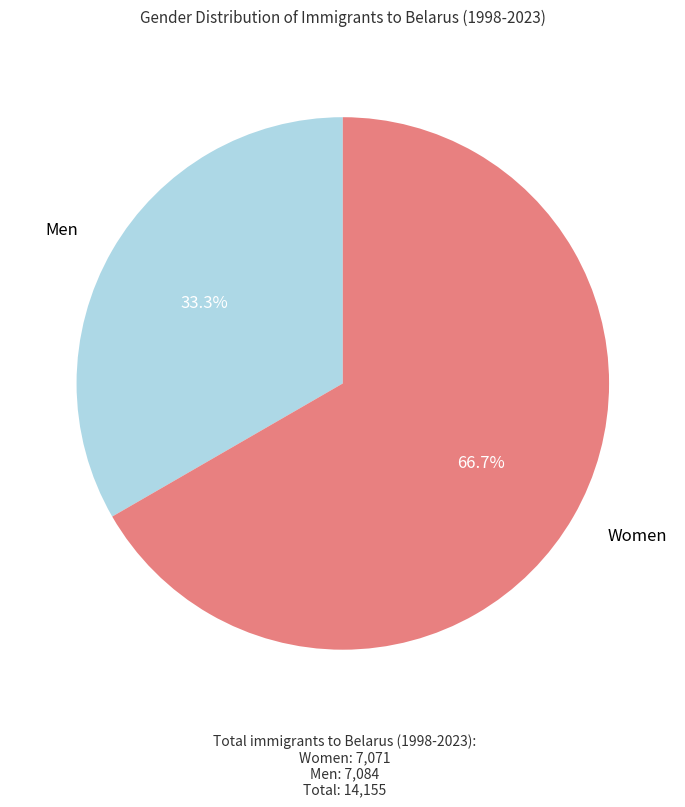

Is there a majority slice in this chart?

Yes